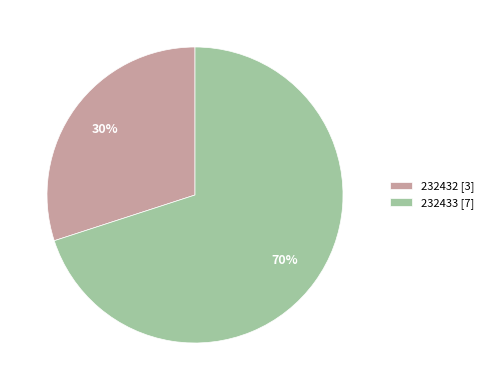

Is the sum of 232432 and 232433 greater than half?

Yes